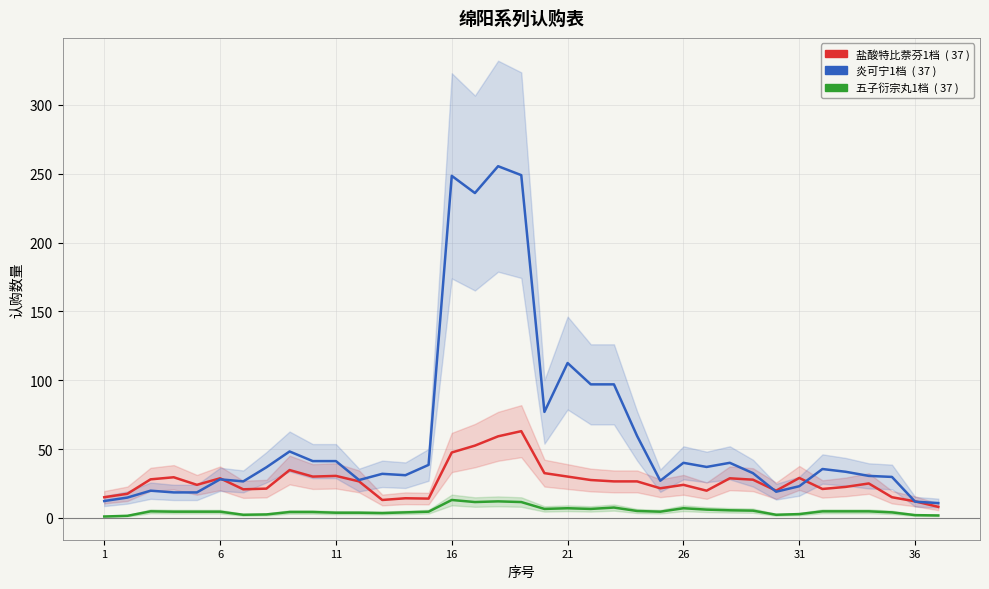

What is the minimum value for 炎可宁1档?

10.8